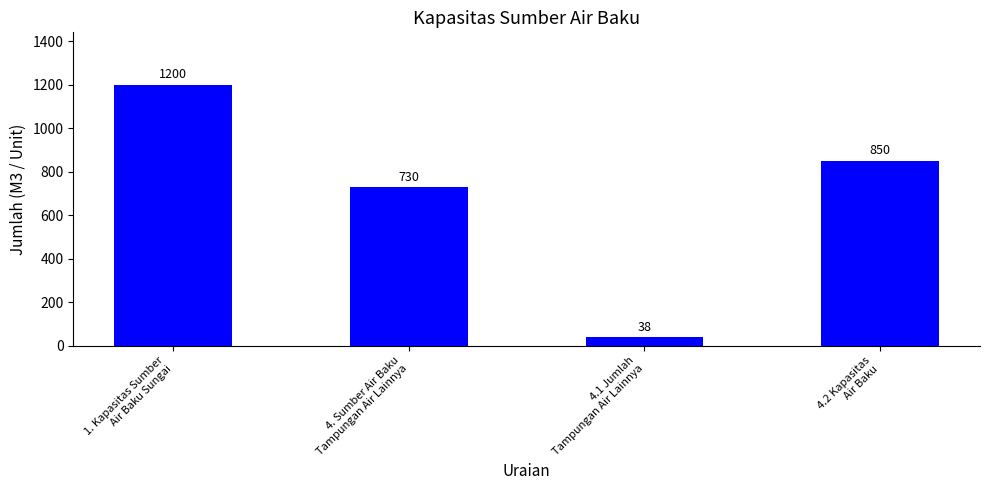

Rank the categories by value from highest to lowest.

1. Kapasitas Sumber
Air Baku Sungai, 4.2 Kapasitas
Air Baku, 4. Sumber Air Baku
Tampungan Air Lainnya, 4.1 Jumlah
Tampungan Air Lainnya